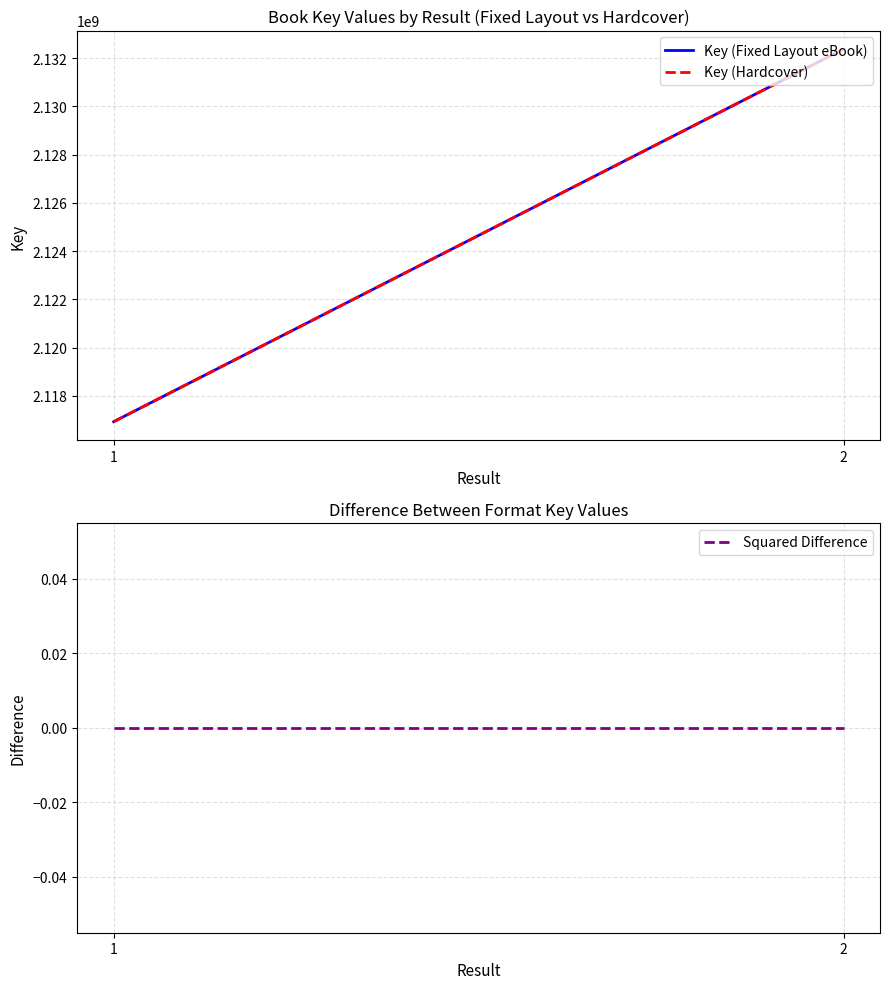

Is this an area chart (filled region under the line)?

No